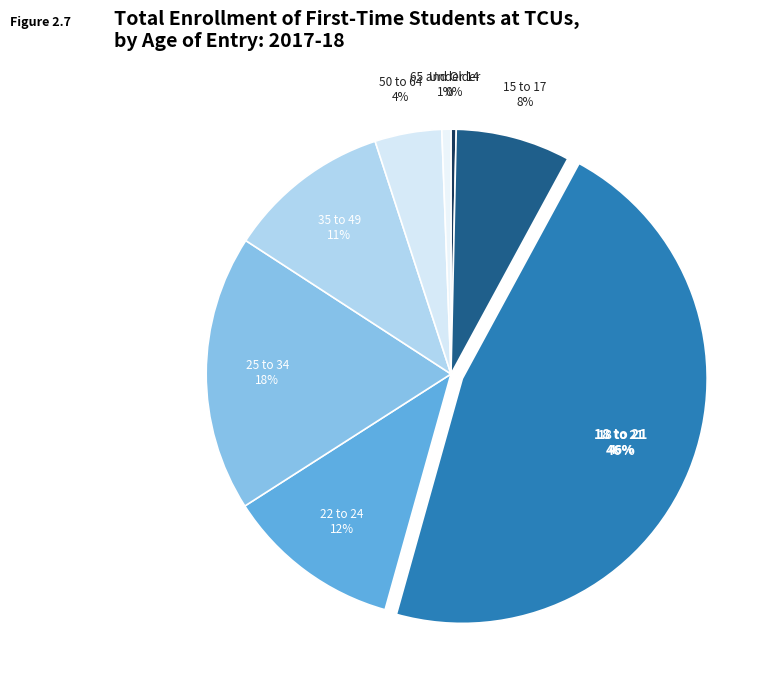

Which has a higher value, Under 14 or 65 and Older?

65 and Older